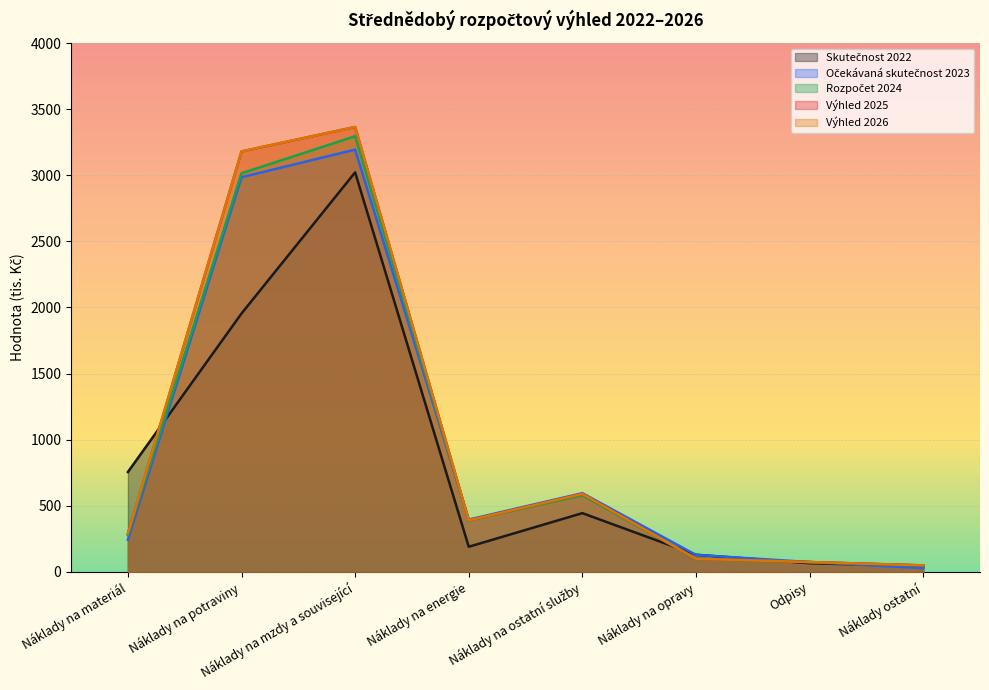

What is the minimum value shown in the chart?

29.0